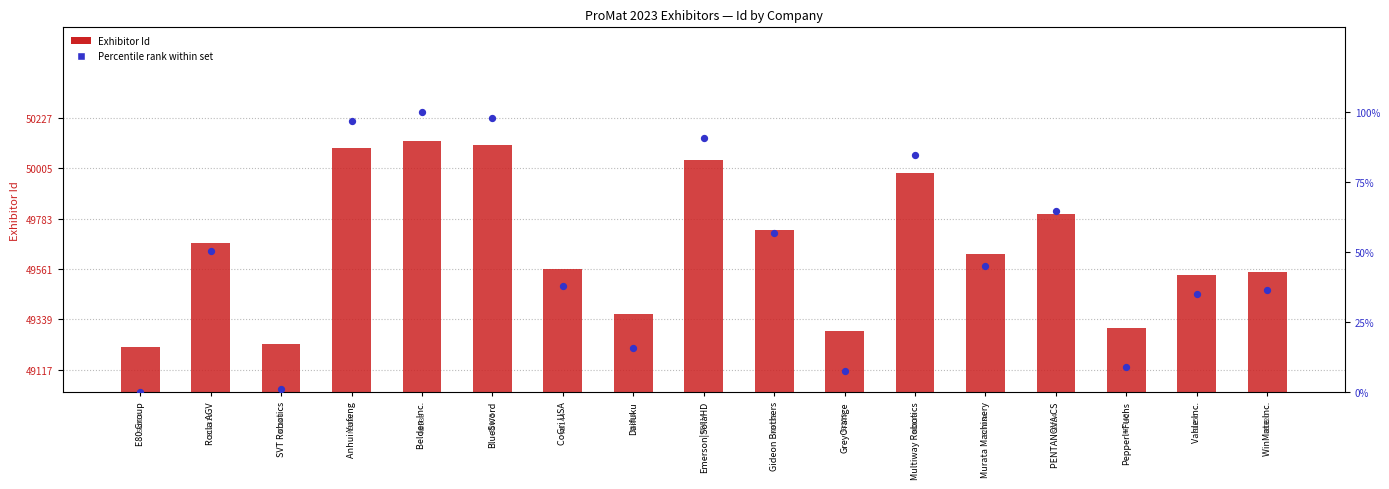

Is the value of Exhibitor Id at Murata Machinery greater than the value of Percentile rank within set at E80 Group?

Yes